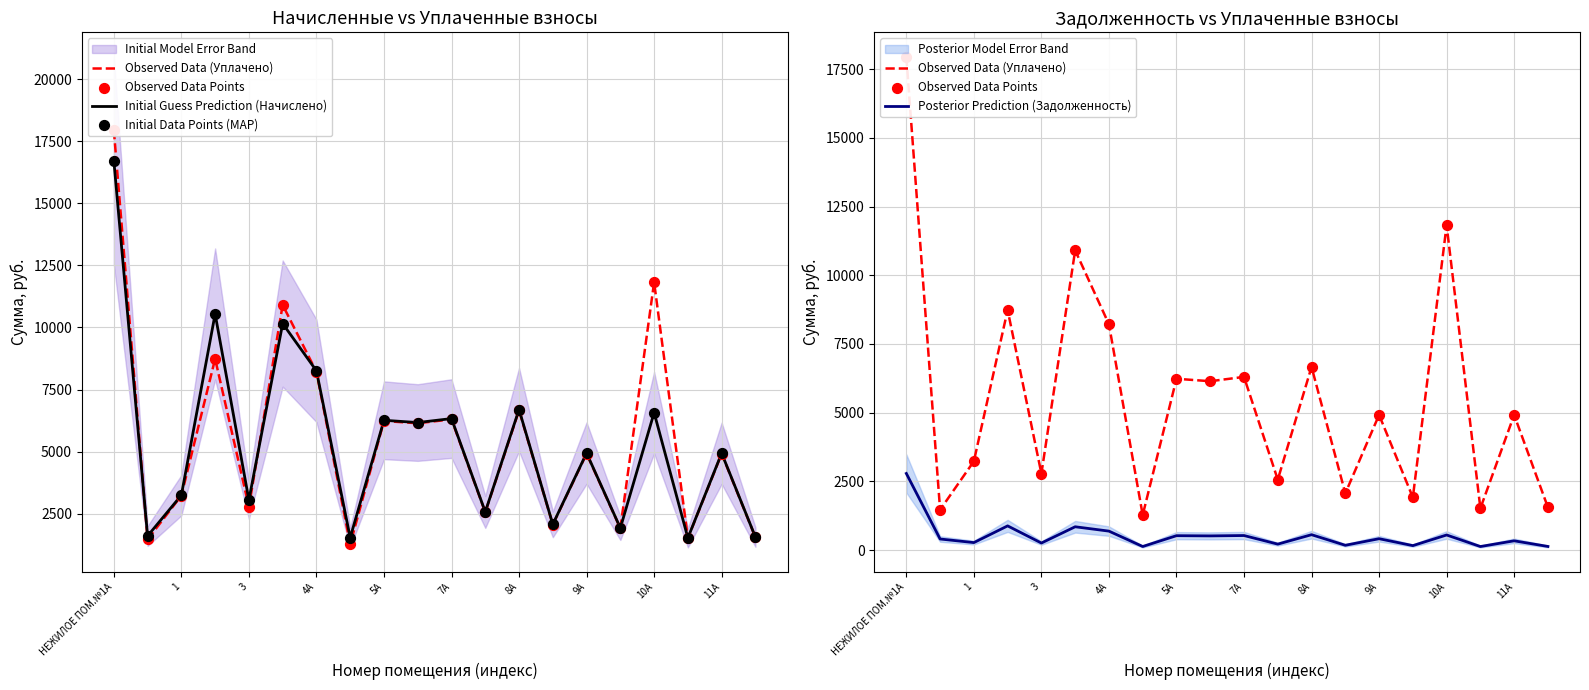

What is the highest value of the Posterior Prediction (Задолженность) series?

2786.3